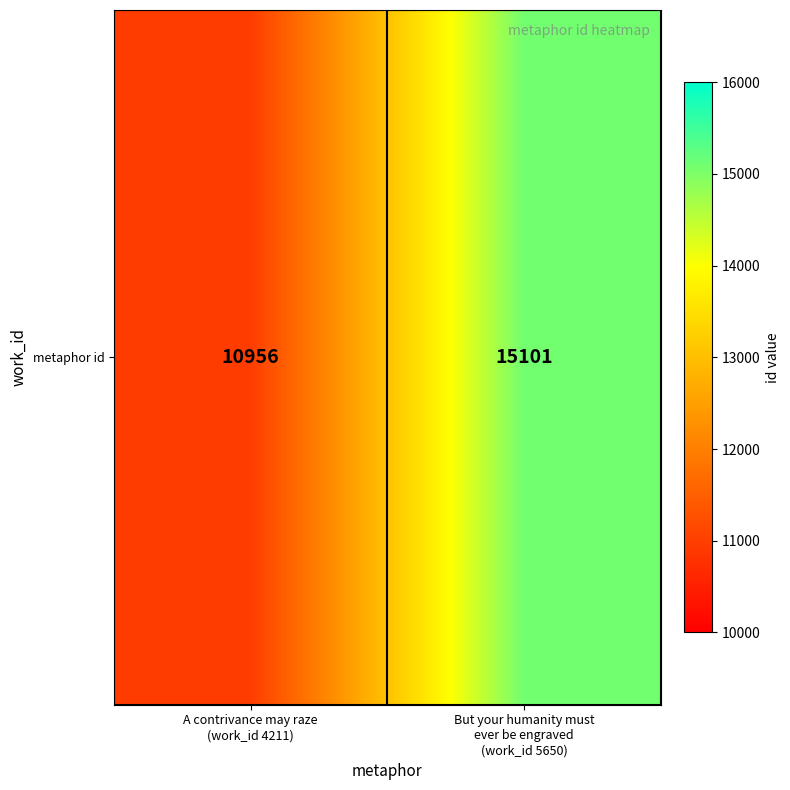

What is the change in value from A contrivance may raze
(work_id 4211) to But your humanity must
ever be engraved
(work_id 5650)?

+4145